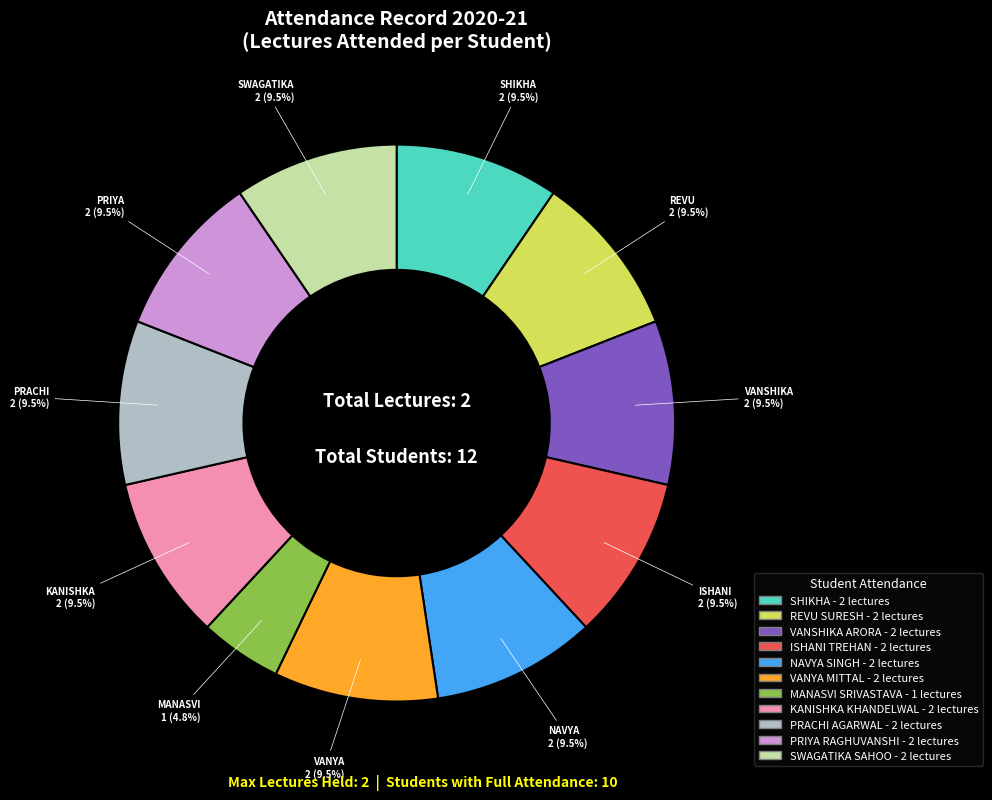

Does any single category account for the majority?

No